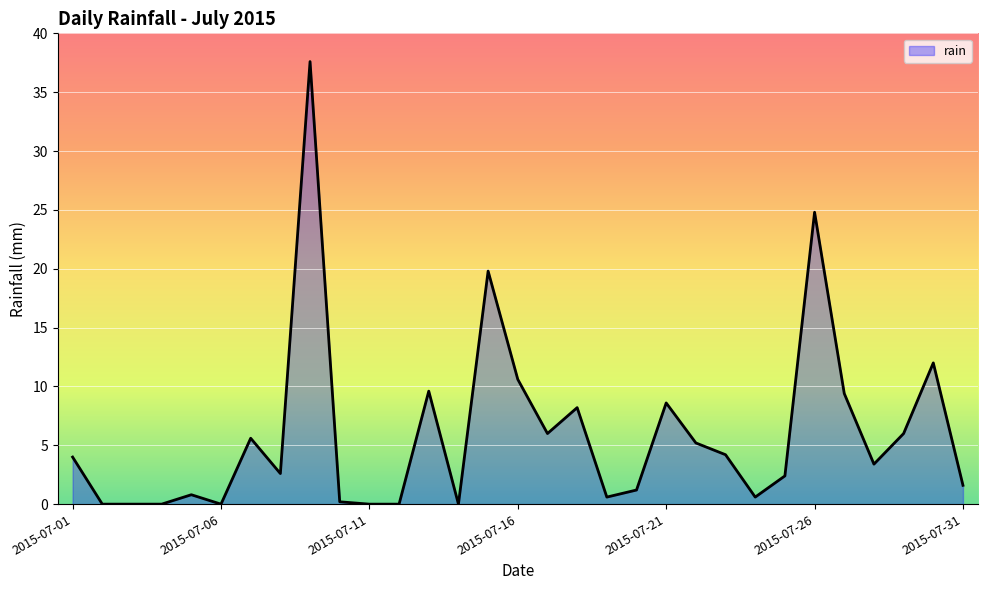

What is the difference between the second highest and minimum values?

24.8